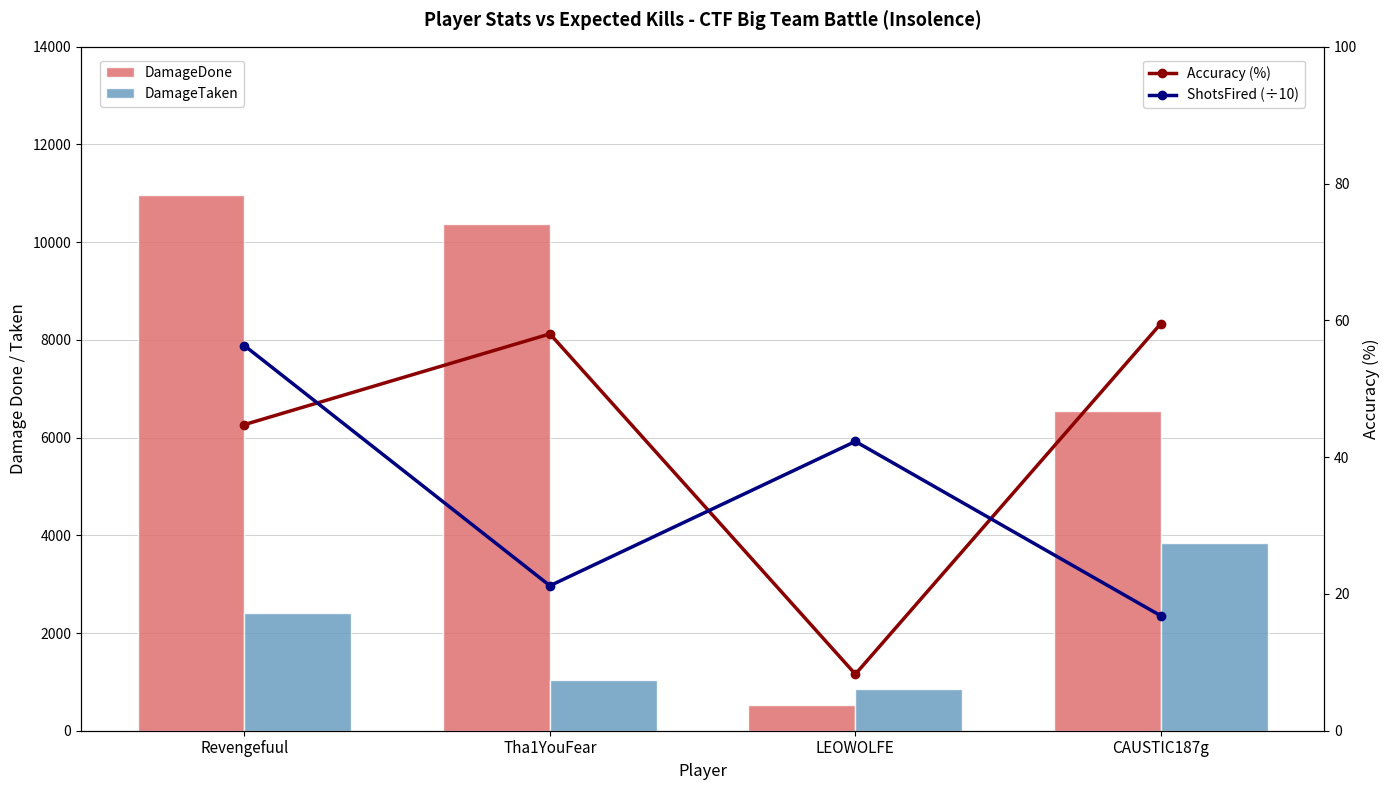

How many categories are shown in the chart?

4